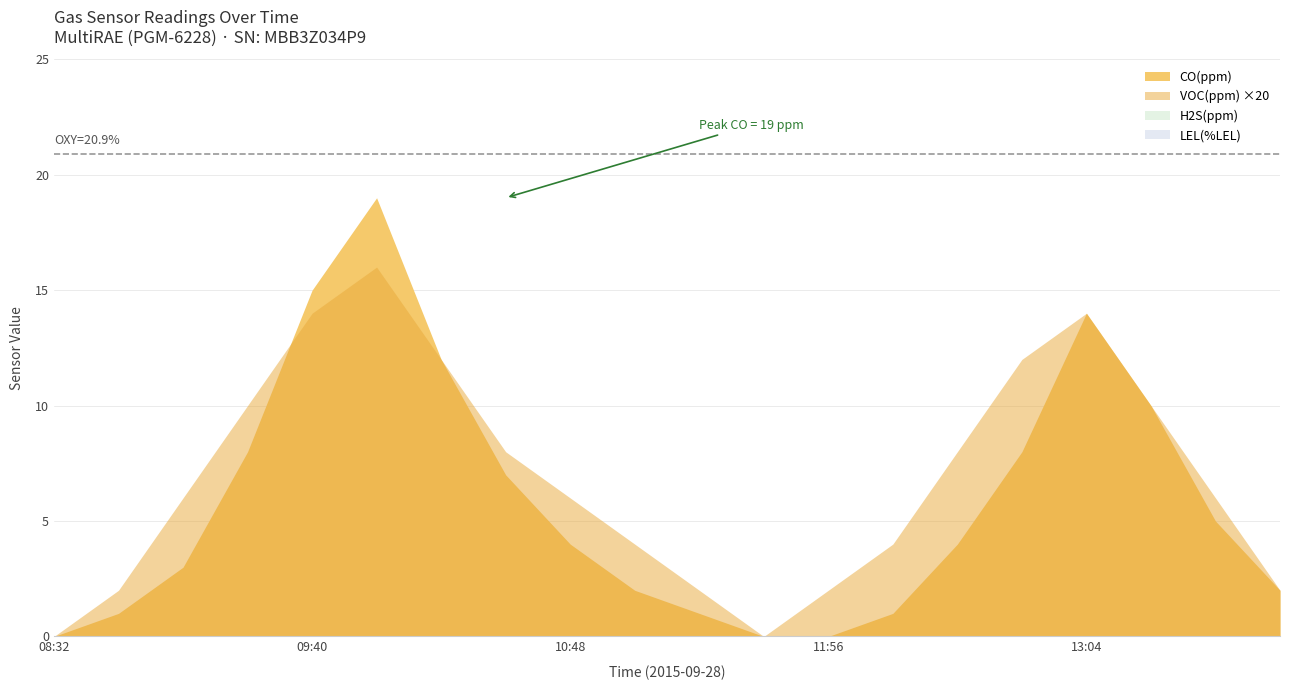

Count the number of data series in this chart.

5